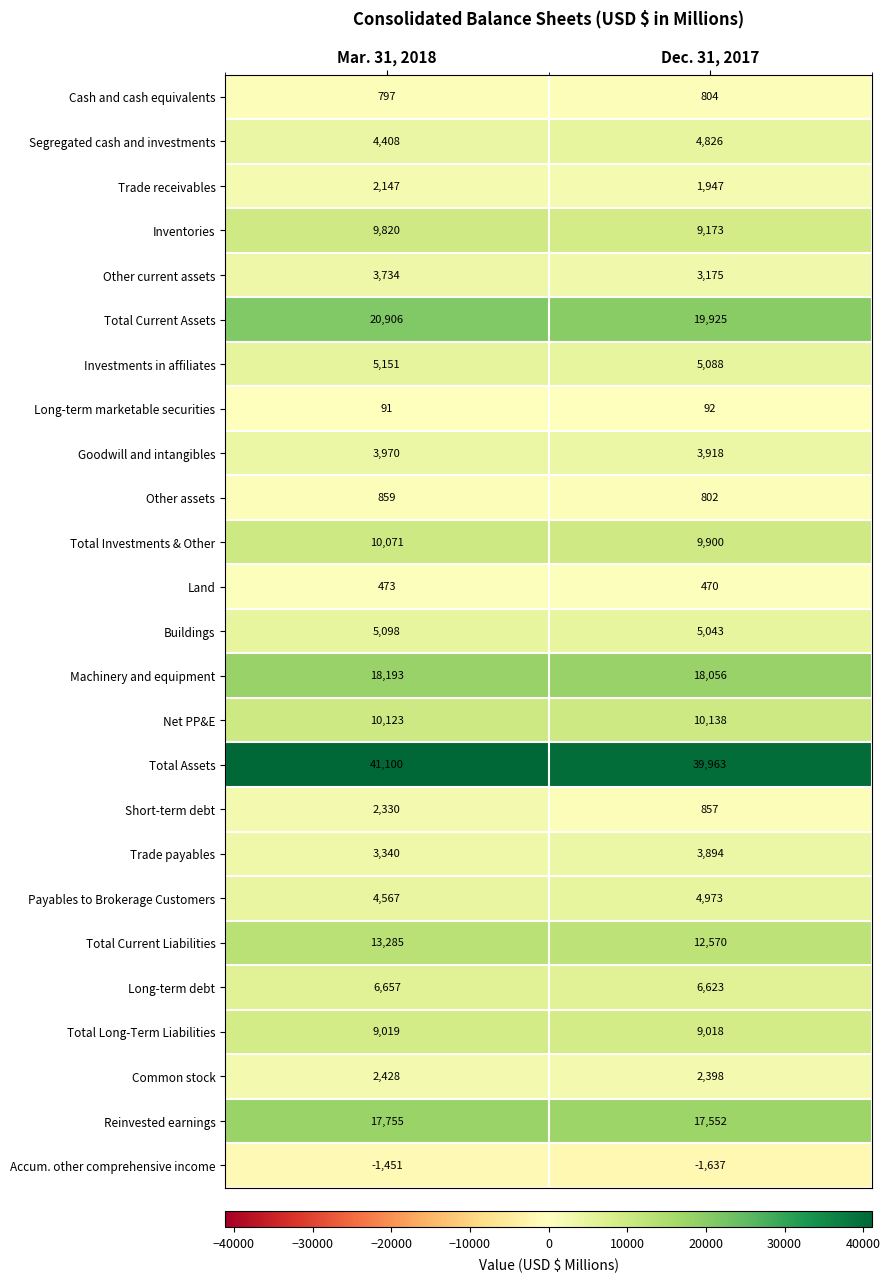

Which category has the lowest value in the Land series?

Dec. 31, 2017